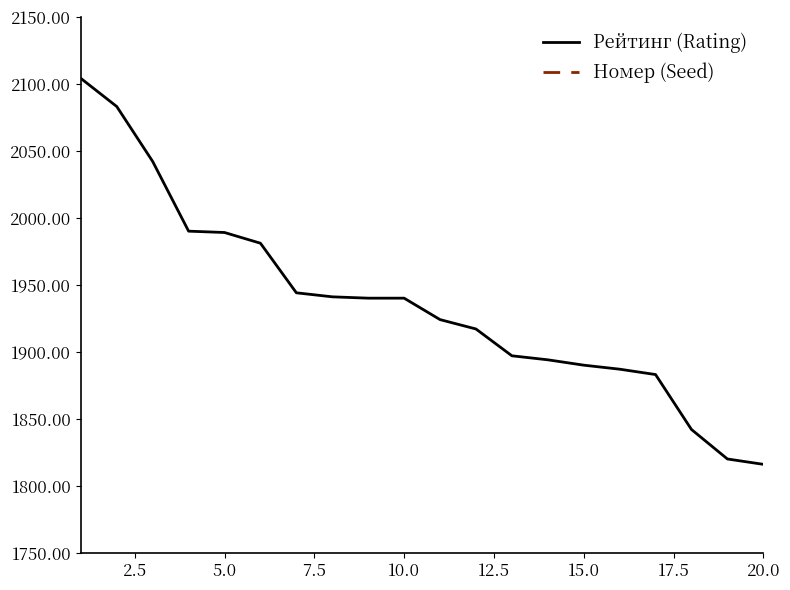

The value of Рейтинг (Rating) at 10.0 is 509. True or false?

False